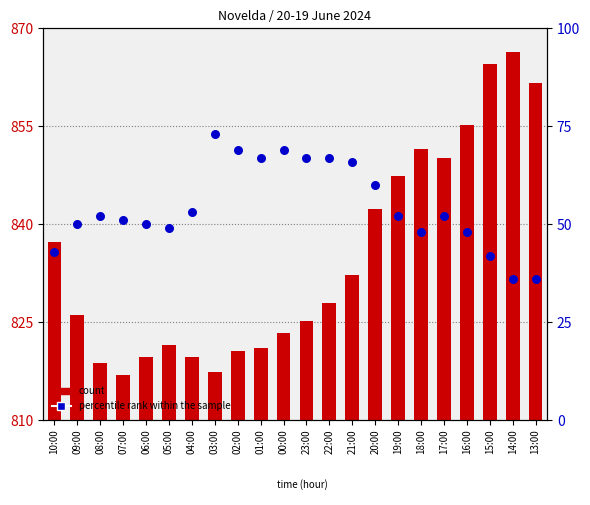

At how many categories does at least one series exceed 63?

7